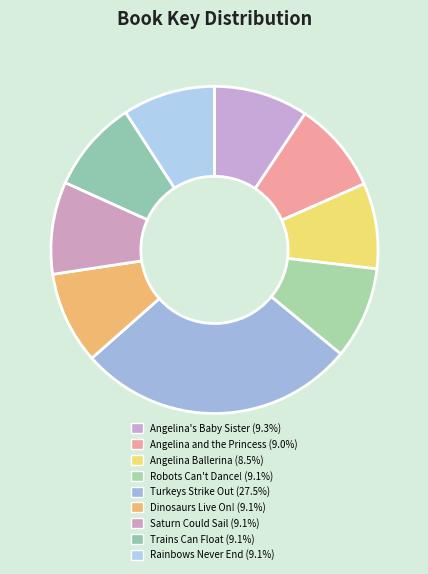

Which slice is the largest?

Turkeys Strike Out